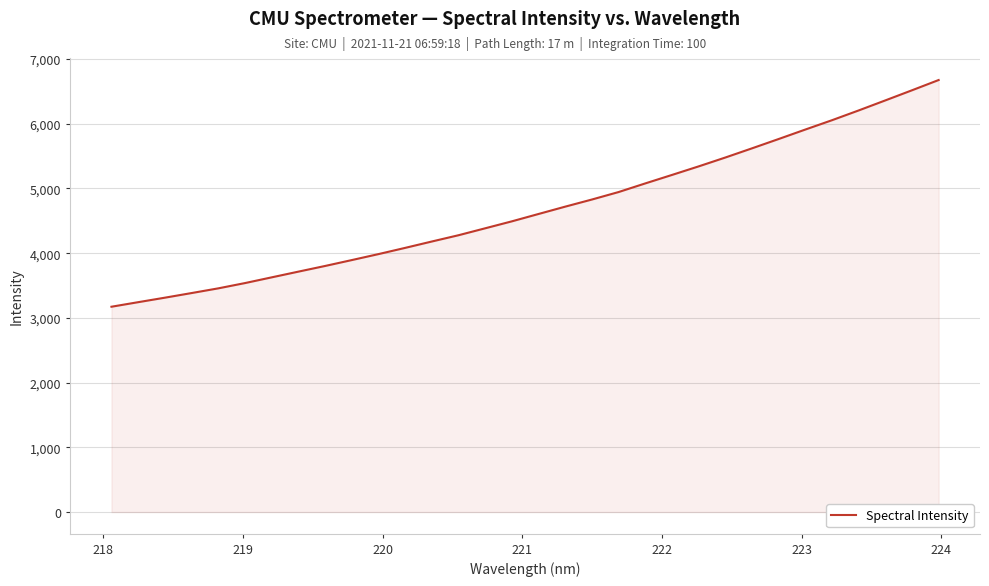

What is the smallest value displayed?

3172.6